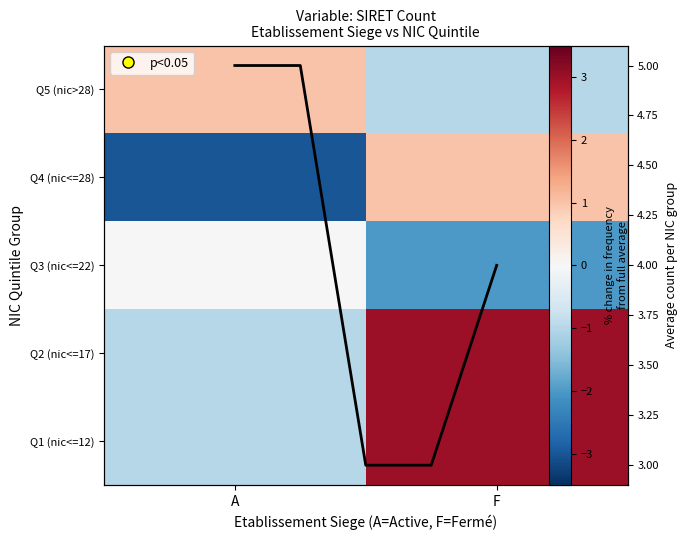

Rank the categories by Q1 (nic<=12) value from lowest to highest.

A, F